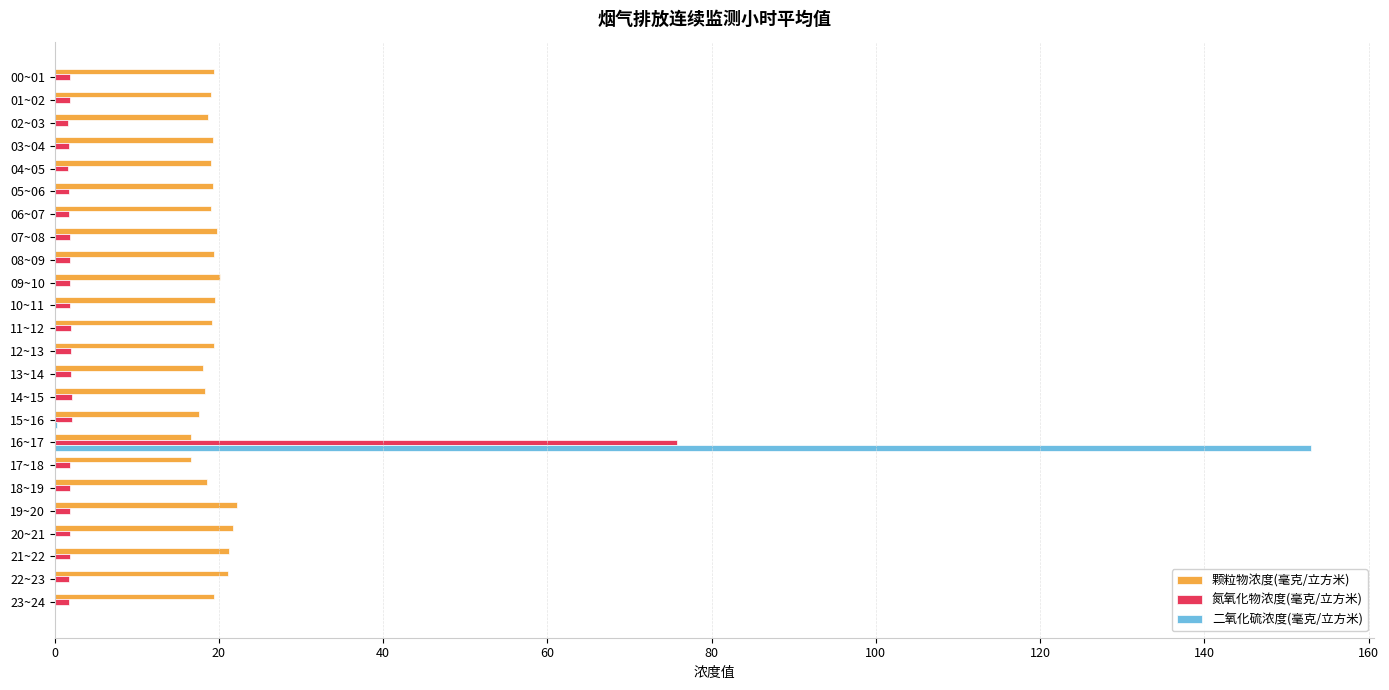

What is the maximum value shown in the chart?

153.0